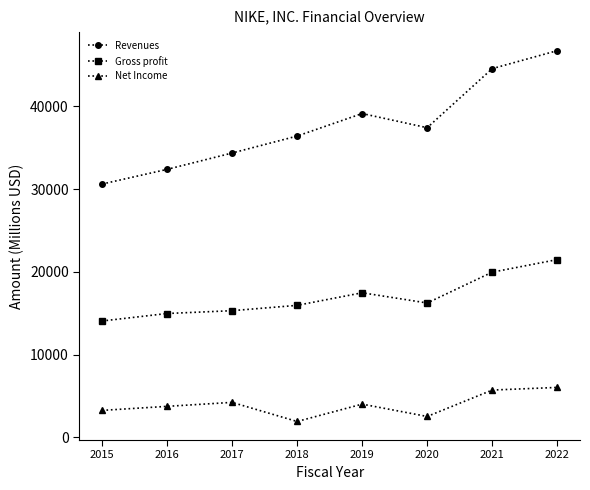

True or false: Revenues and Gross profit intersect in this chart.

False